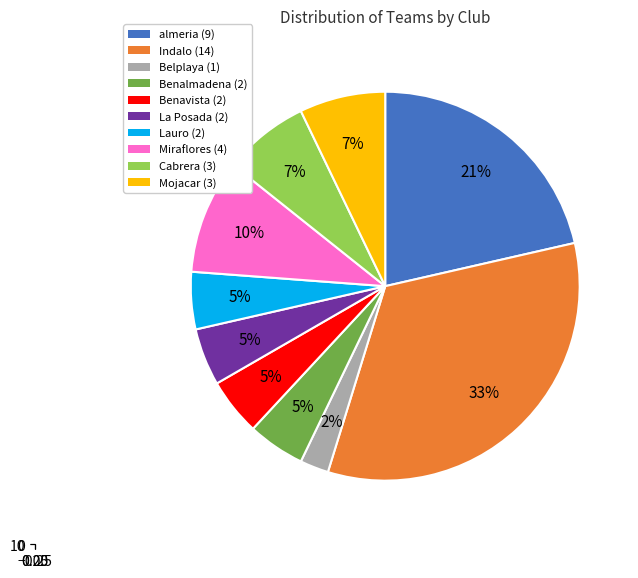

What percentage is NOT represented by Indalo?

66.7%